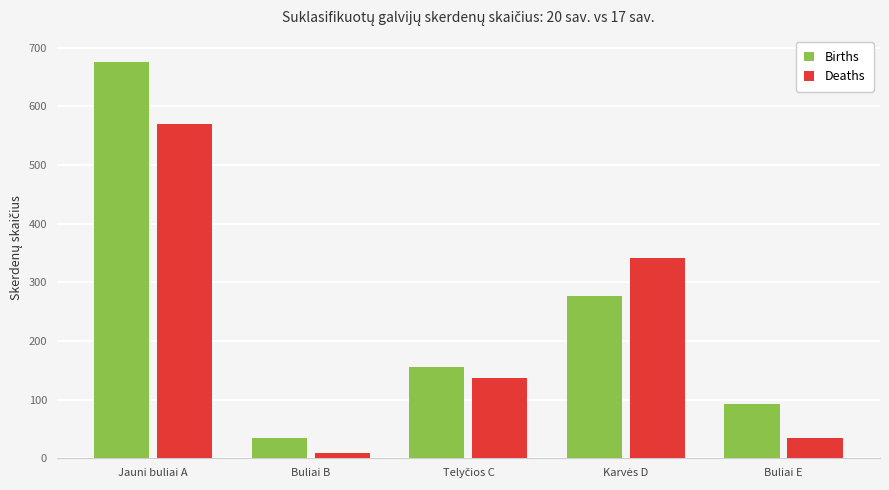

Rank the series by their average value, from highest to lowest.

Births, Deaths